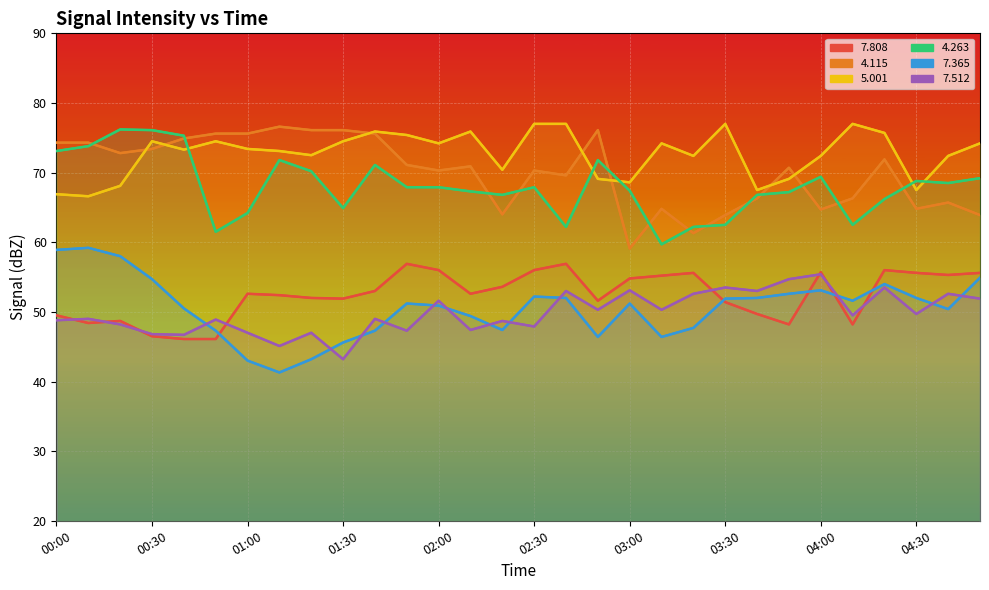

The   7.365 series shows 51.9 at 03:30. True or false?

True